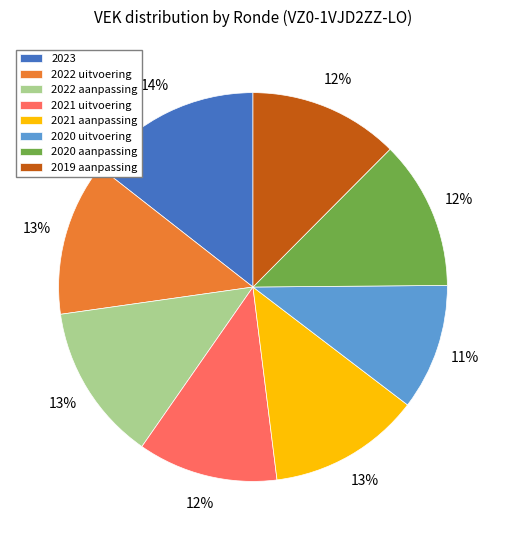

To the nearest percent, what portion does 2020 uitvoering represent?

11%